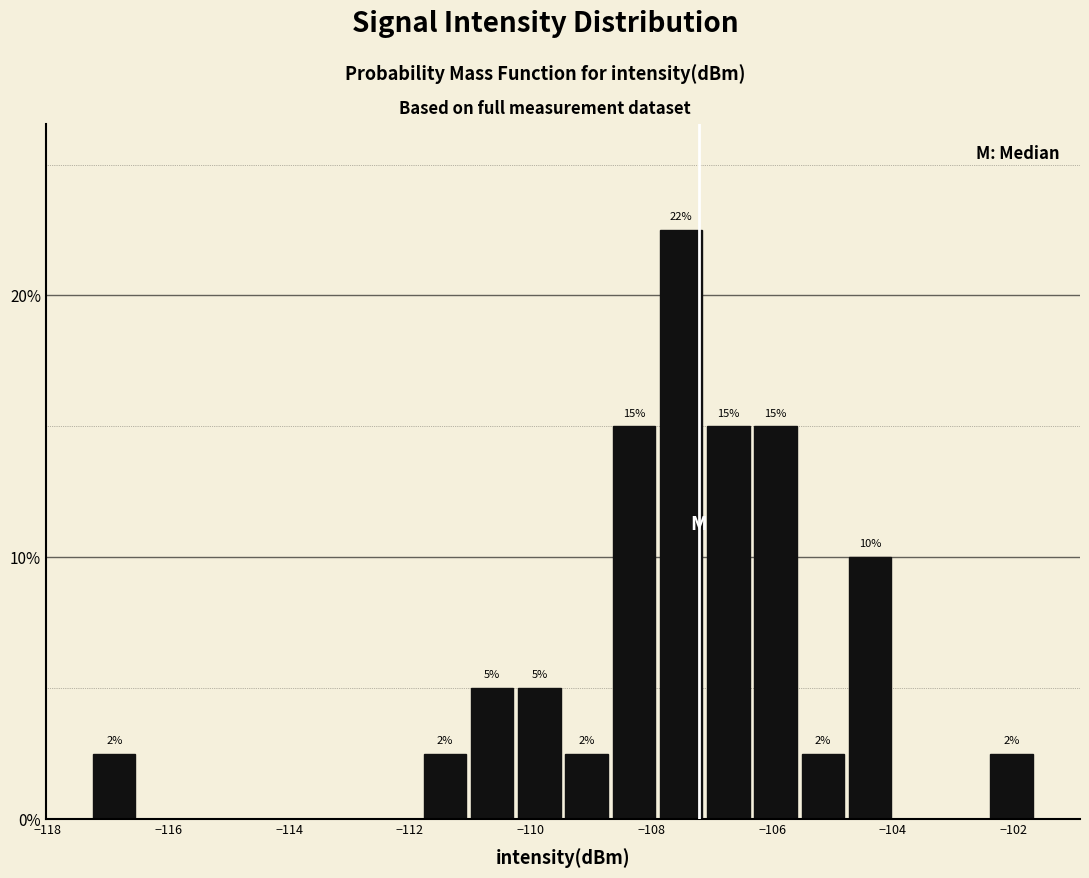

Read against the x-axis, roughly where is the centre of the tallest bar?

-107.6